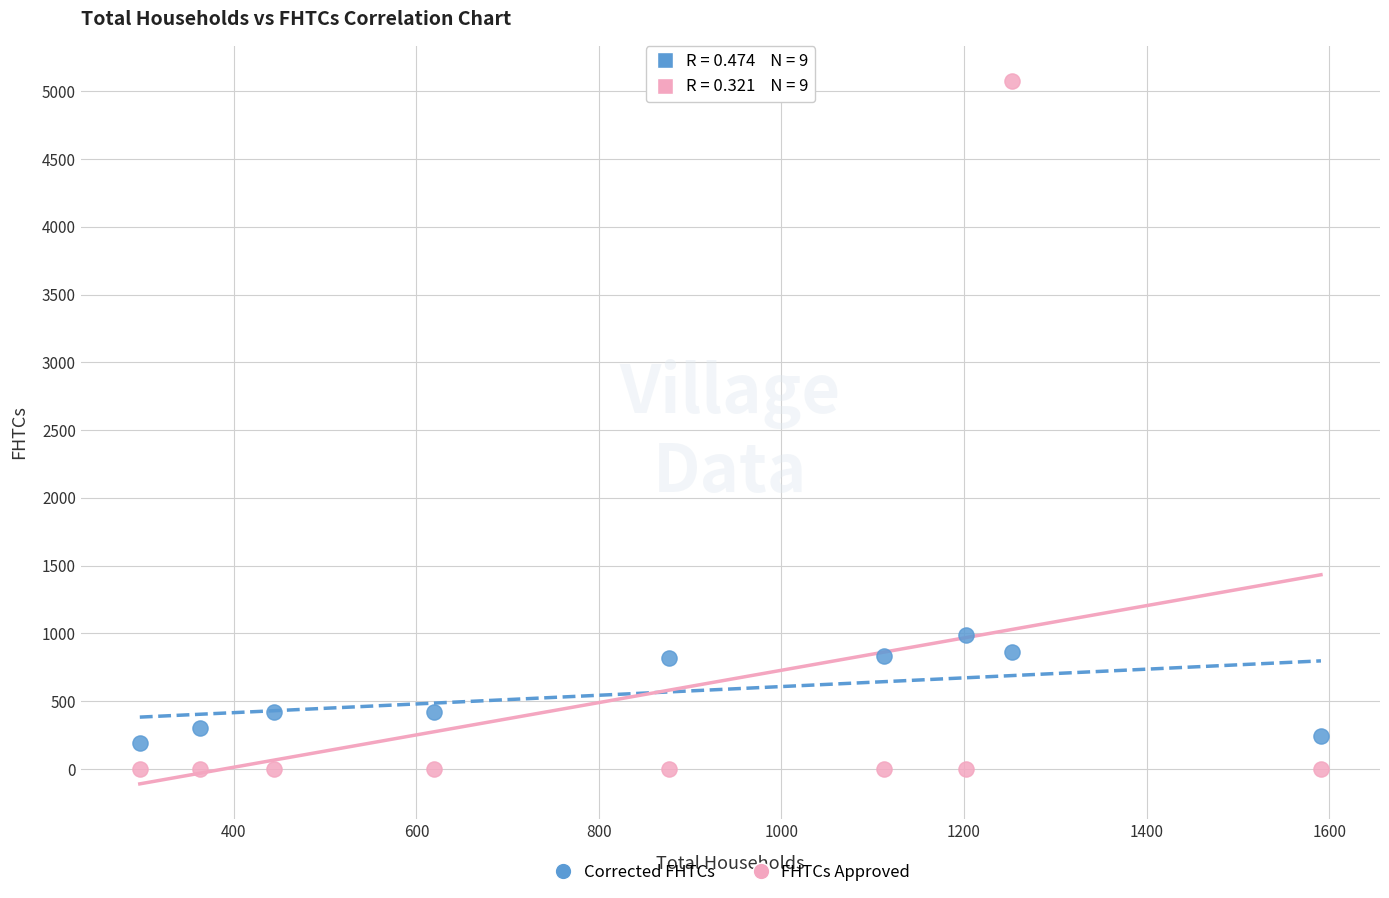

Which series contains the highest Y value?

FHTCs Approved